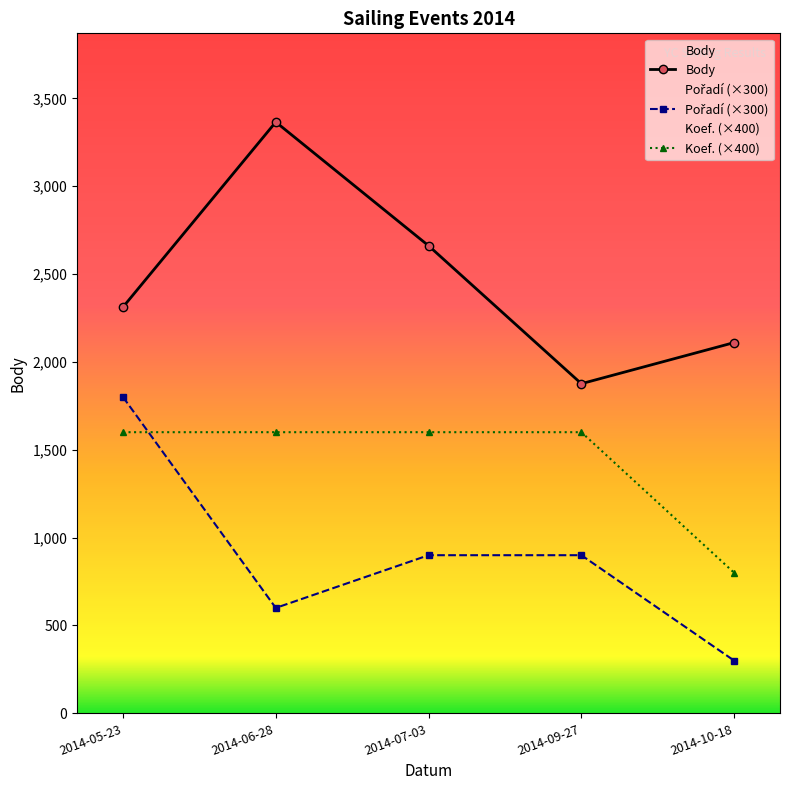

What is the sum of the Koef. values at 2014-05-23 and 2014-06-28?

3200